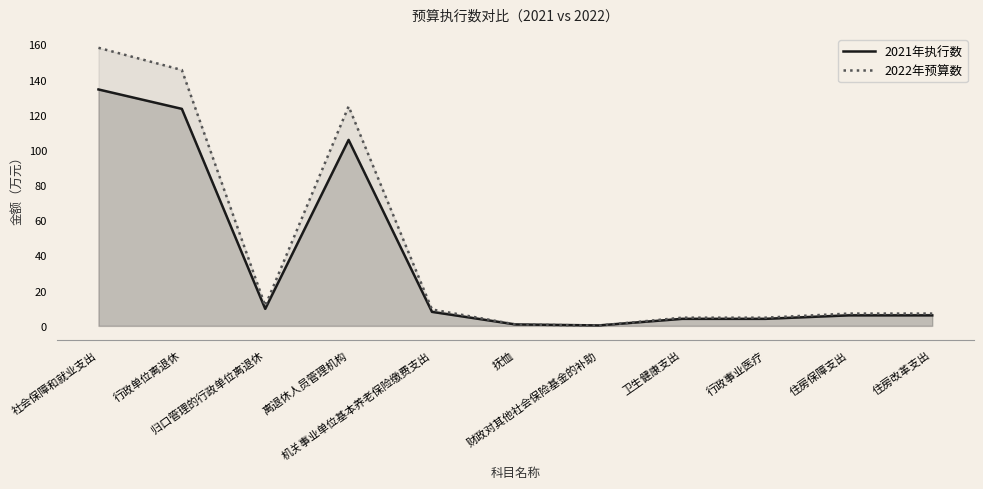

What is the difference between the second highest and second lowest values in the 2022年预算数 series?

144.6